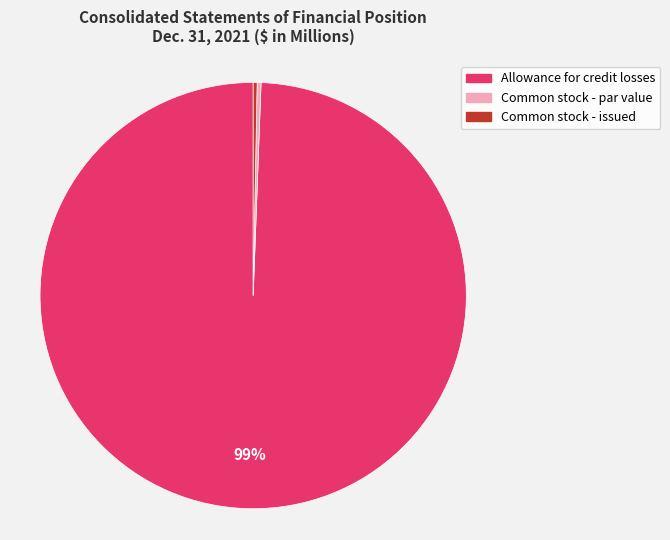

What is the ratio of the value at Common stock - issued to the value at Common stock - par value?

1.0